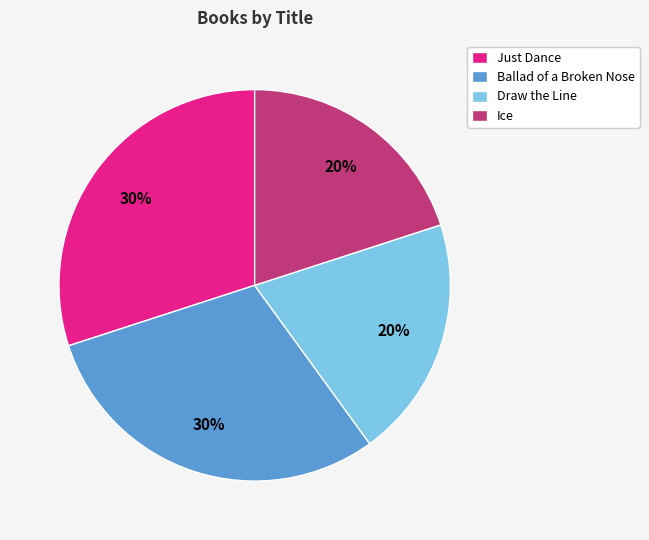

What is the ratio of the value at Ice to the value at Ballad of a Broken Nose?

0.7